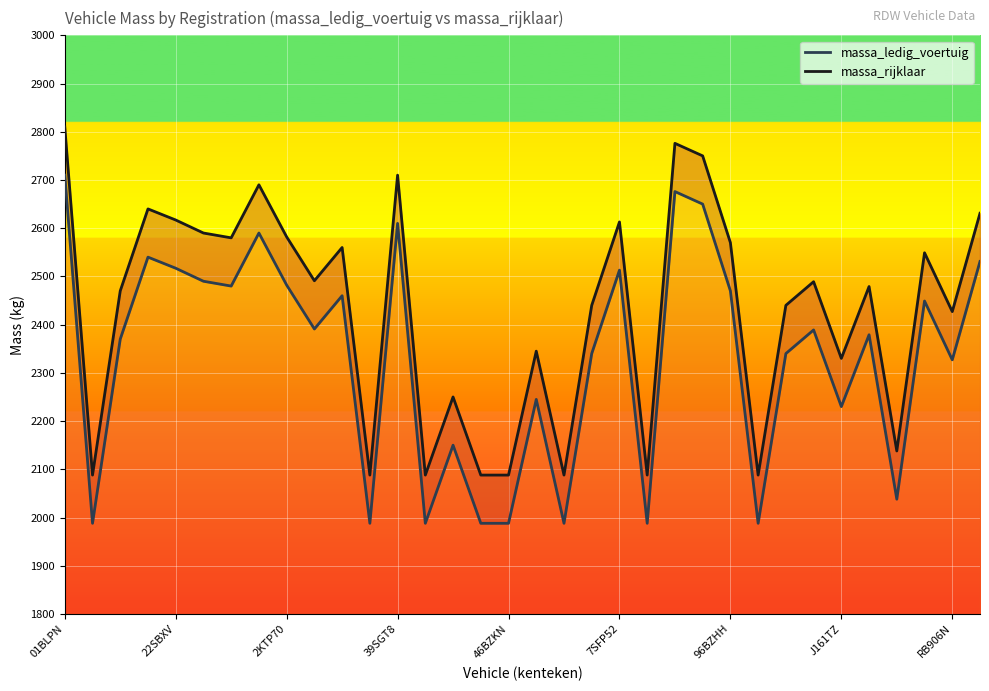

Where is massa_ledig_voertuig nearest to the value 2349?

19